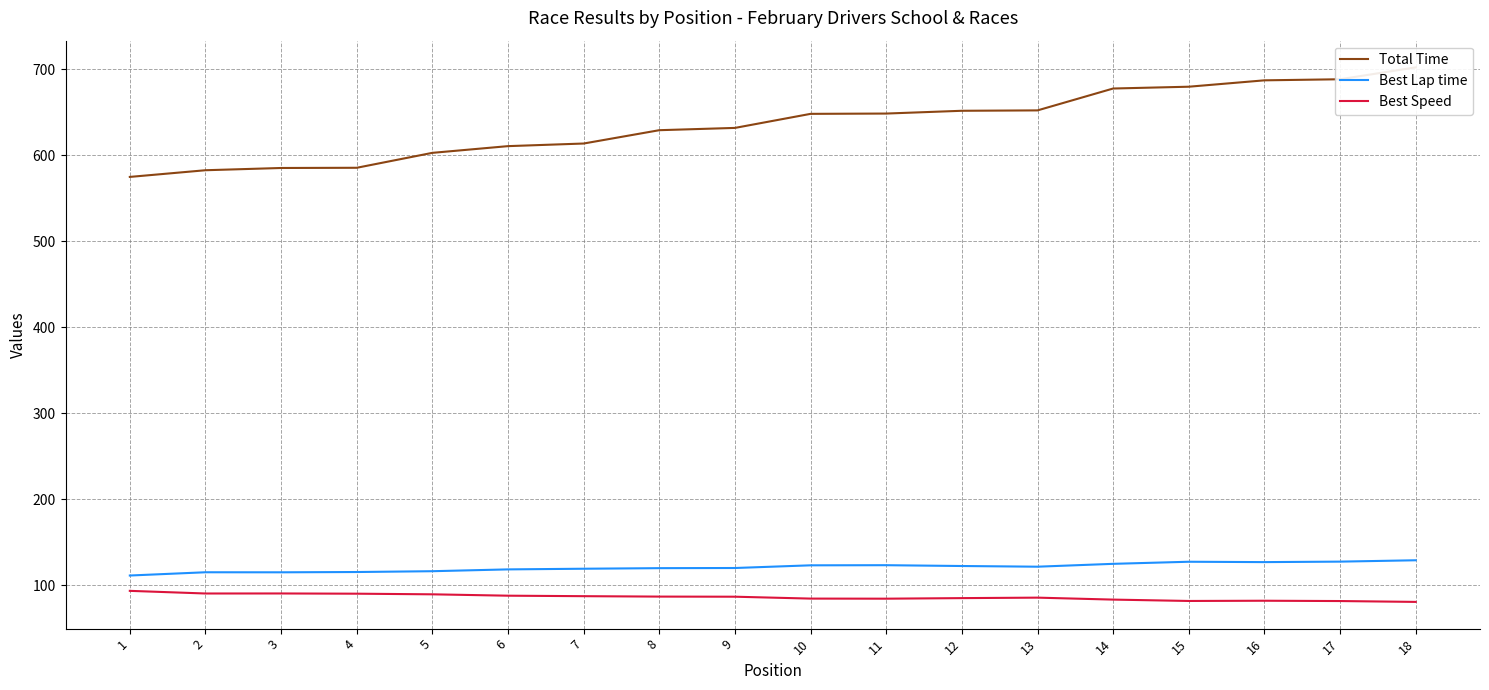

At which category does Best Lap time reach its first local valley?

3